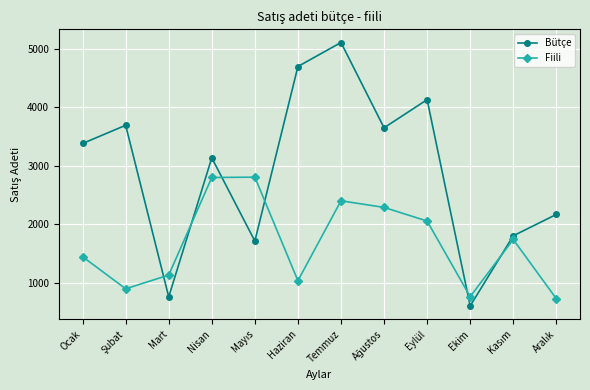

What is the label of the 12th point from the right?

Ocak